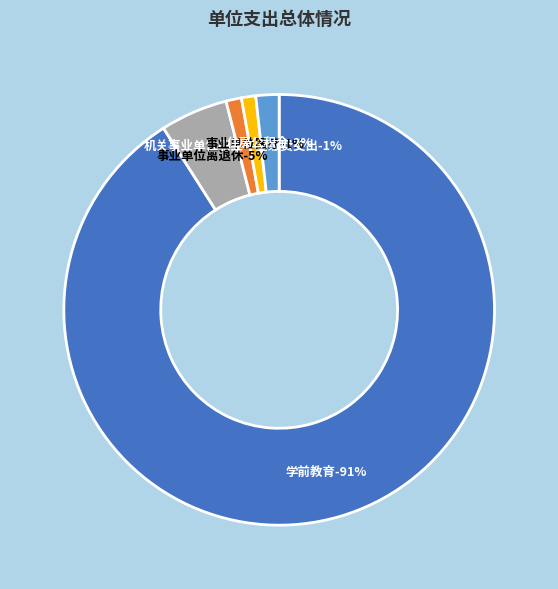

What percentage is the 学前教育 slice, to the nearest percent?

91%